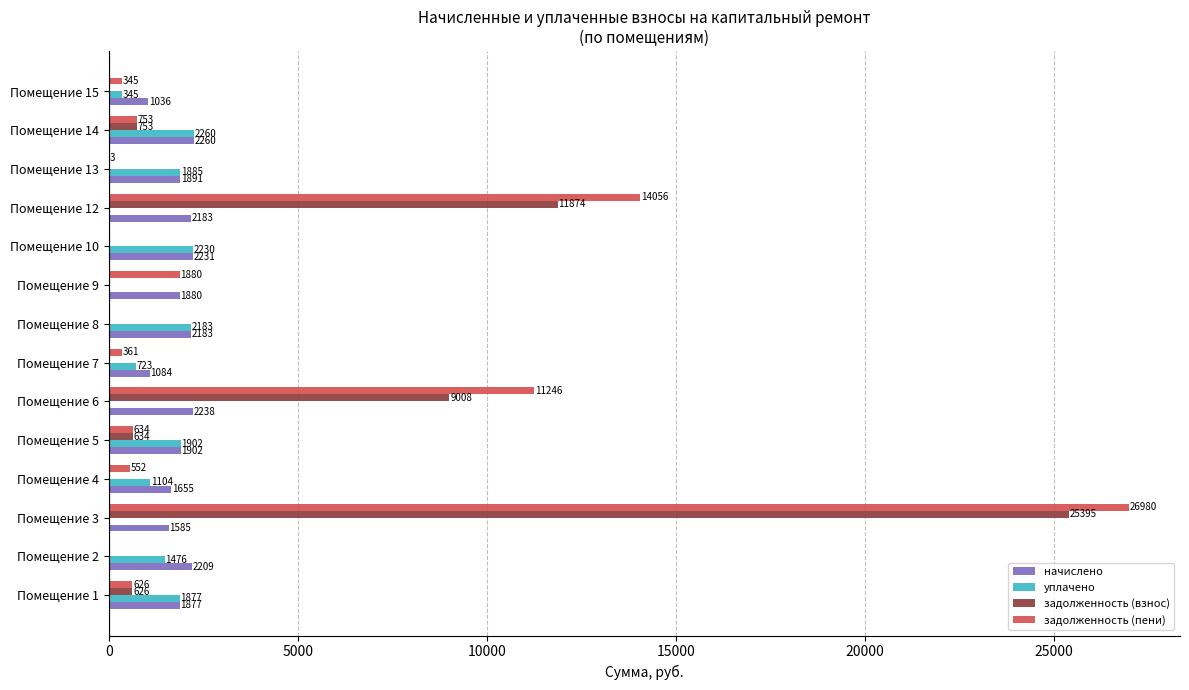

True or false: задолженность (взнос) has a value of -13256.0 at Помещение 4.

False